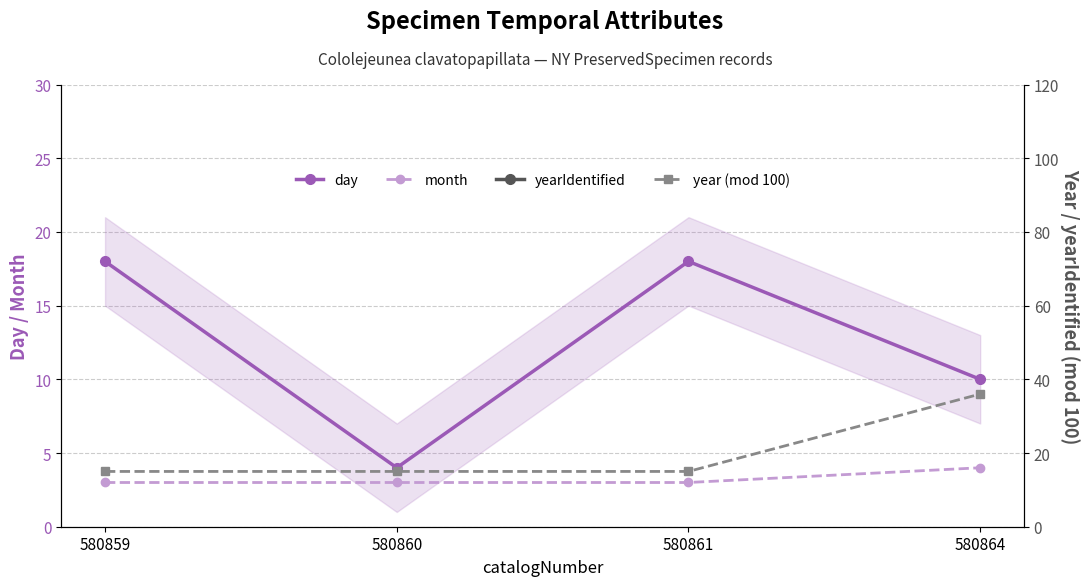

Does the chart display data point markers on the line(s)?

Yes